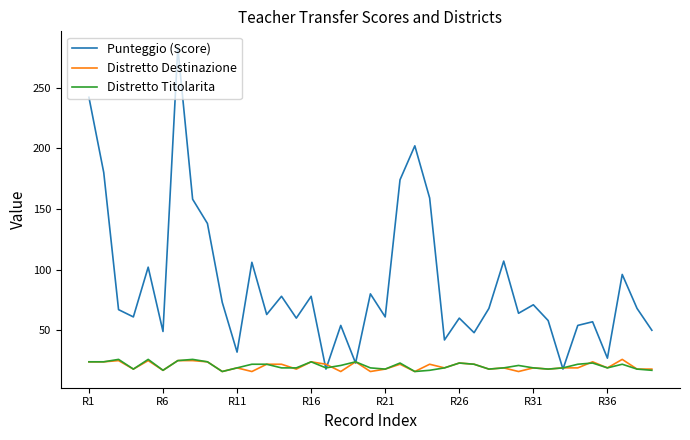

What is the maximum value shown in the chart?

283